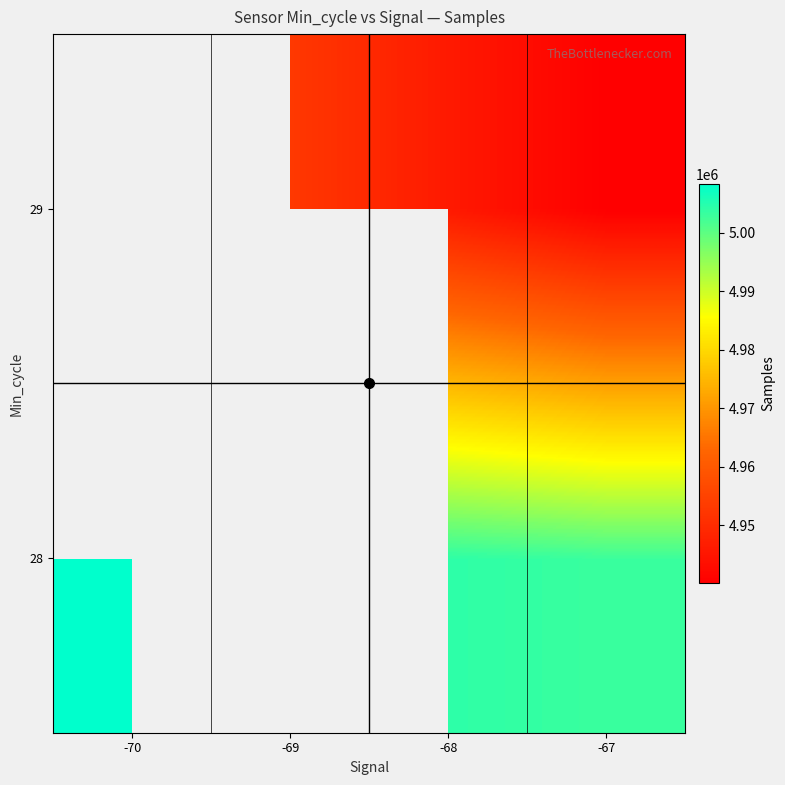

What is the sum of the 29 values at -69 and -67?

9893002.2